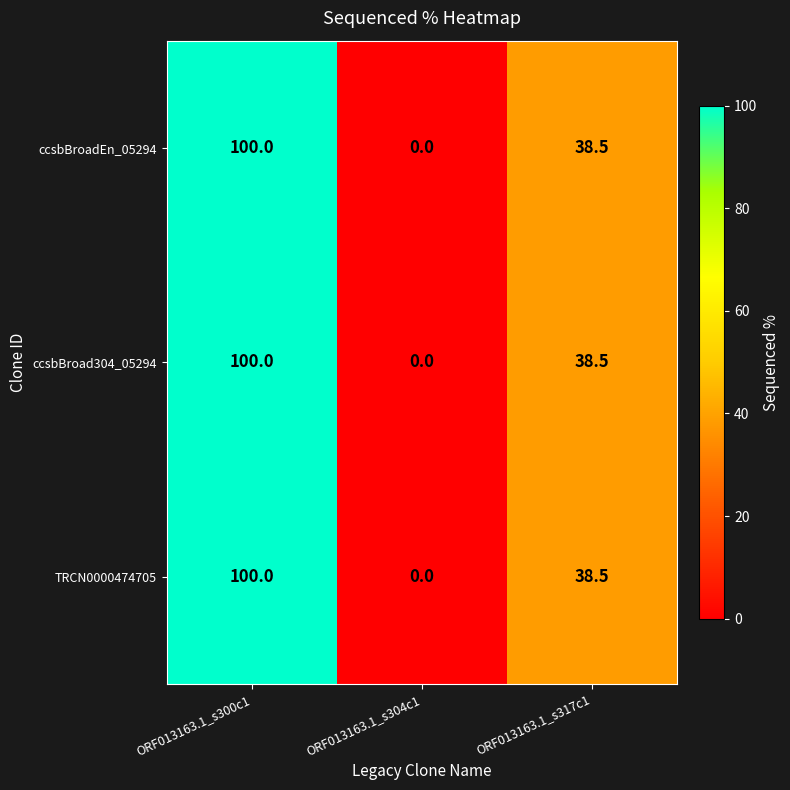

At which category does the chart reach its minimum across all series?

ORF013163.1_s304c1